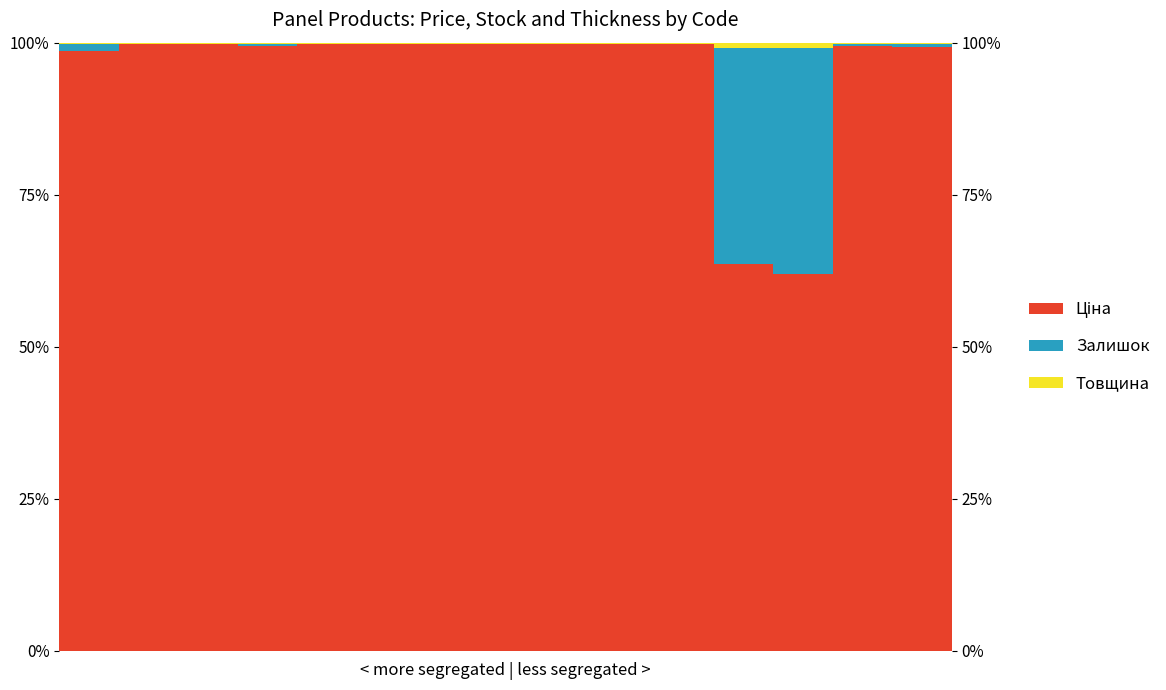

What is the total value across all series at 8?

100.0